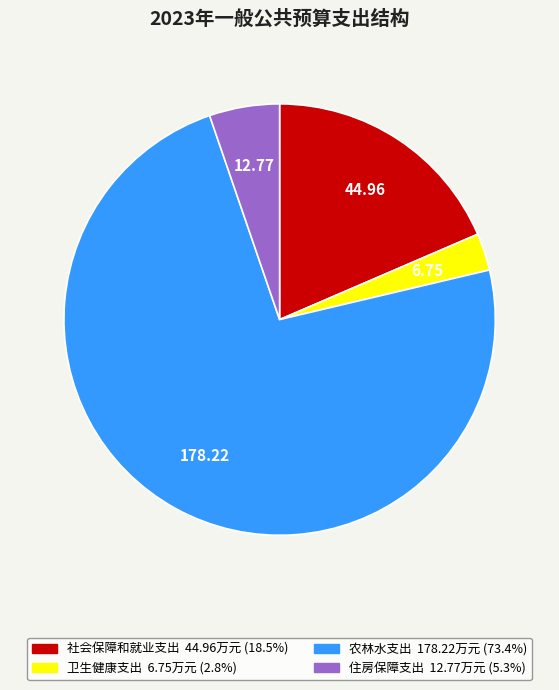

Between 卫生健康支出 and 住房保障支出, which is larger?

住房保障支出